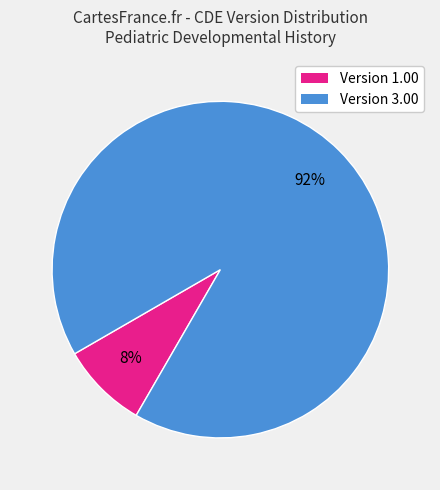

Is there a majority slice in this chart?

Yes